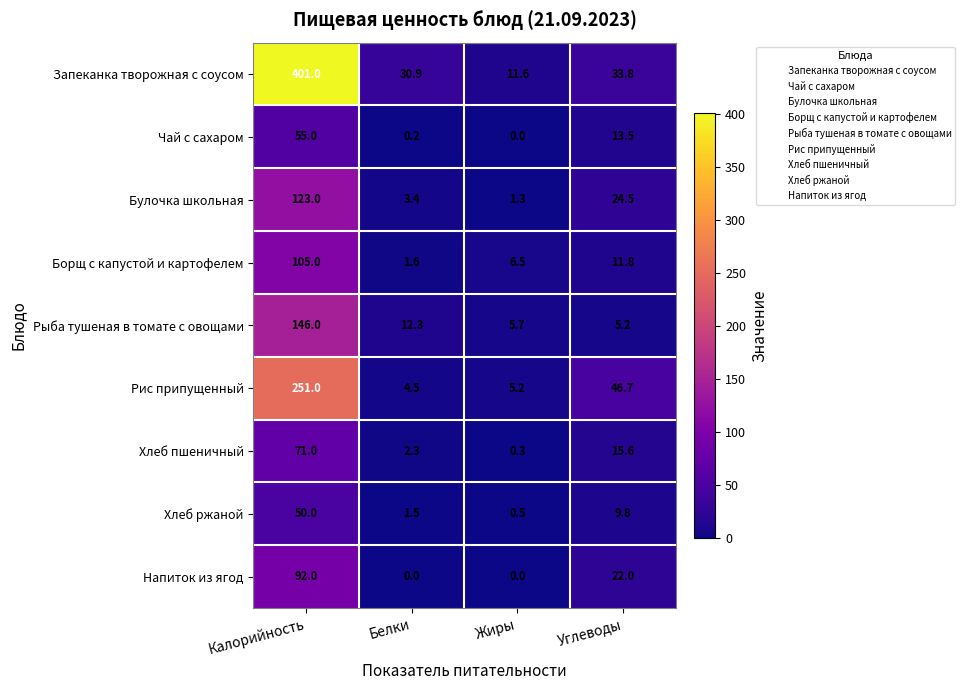

What is the sum of all Чай с сахаром values?

68.7